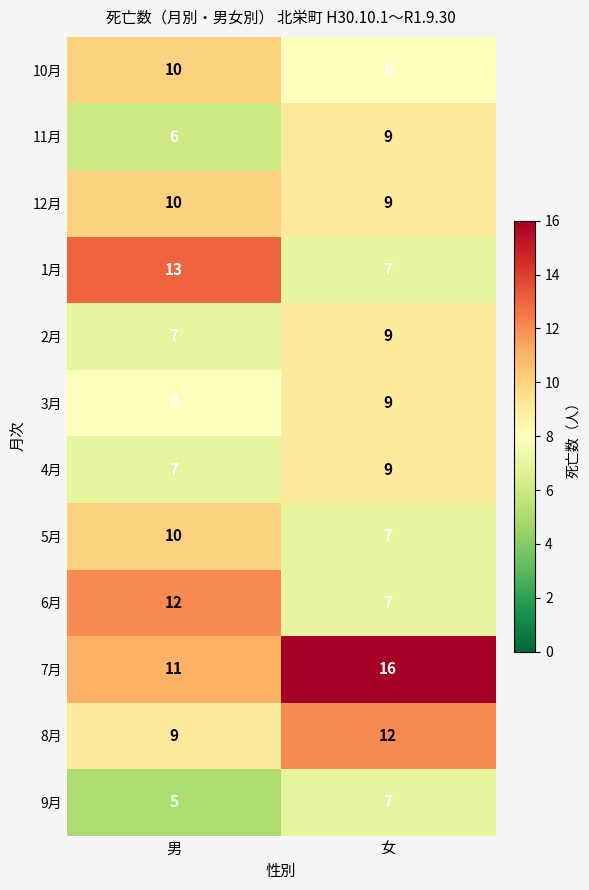

What is the total value across all series at 男?

108